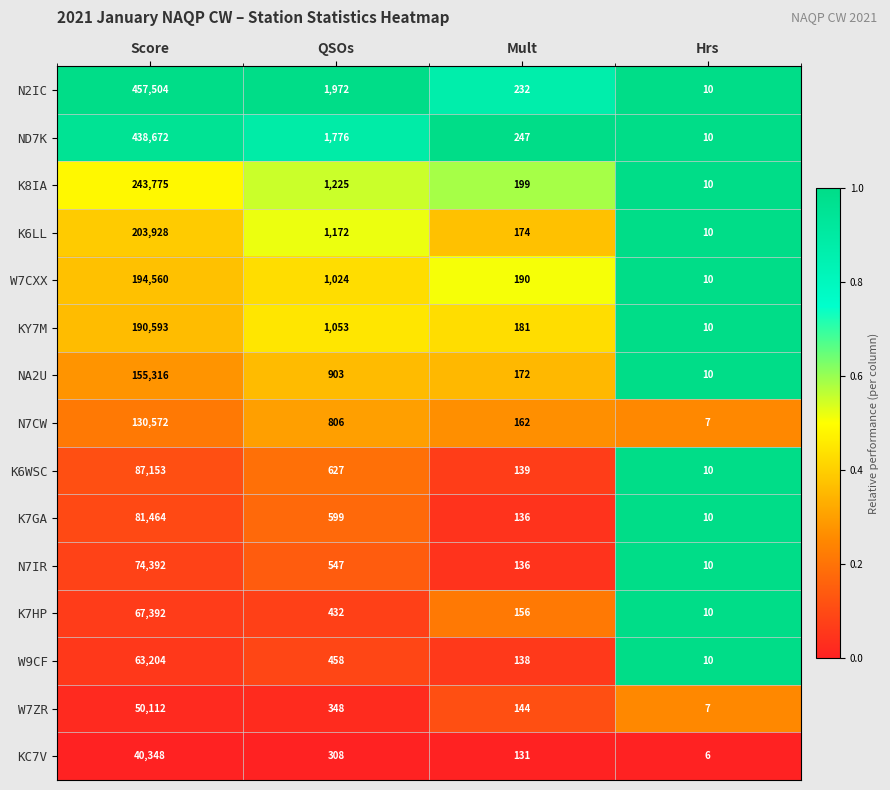

Rank the series at Score from highest to lowest value.

N2IC, ND7K, K8IA, K6LL, W7CXX, KY7M, NA2U, N7CW, K6WSC, K7GA, N7IR, K7HP, W9CF, W7ZR, KC7V